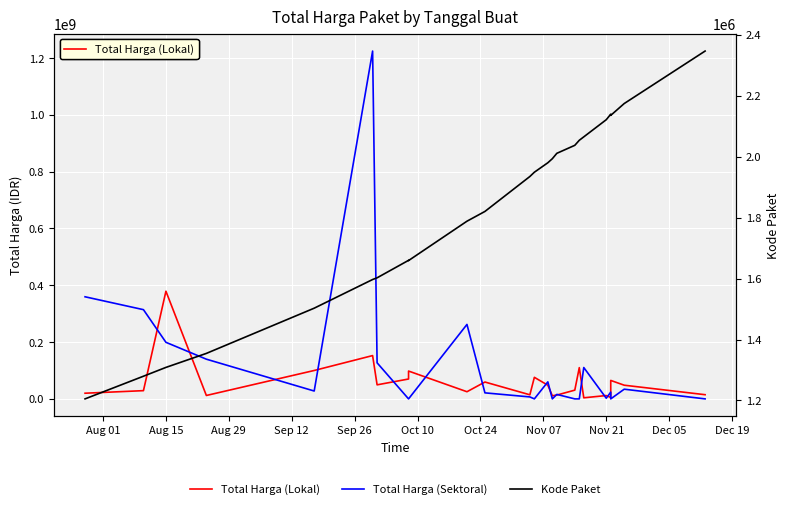

The value of Total Harga (Lokal) at Sep 26 is 172440611. True or false?

False